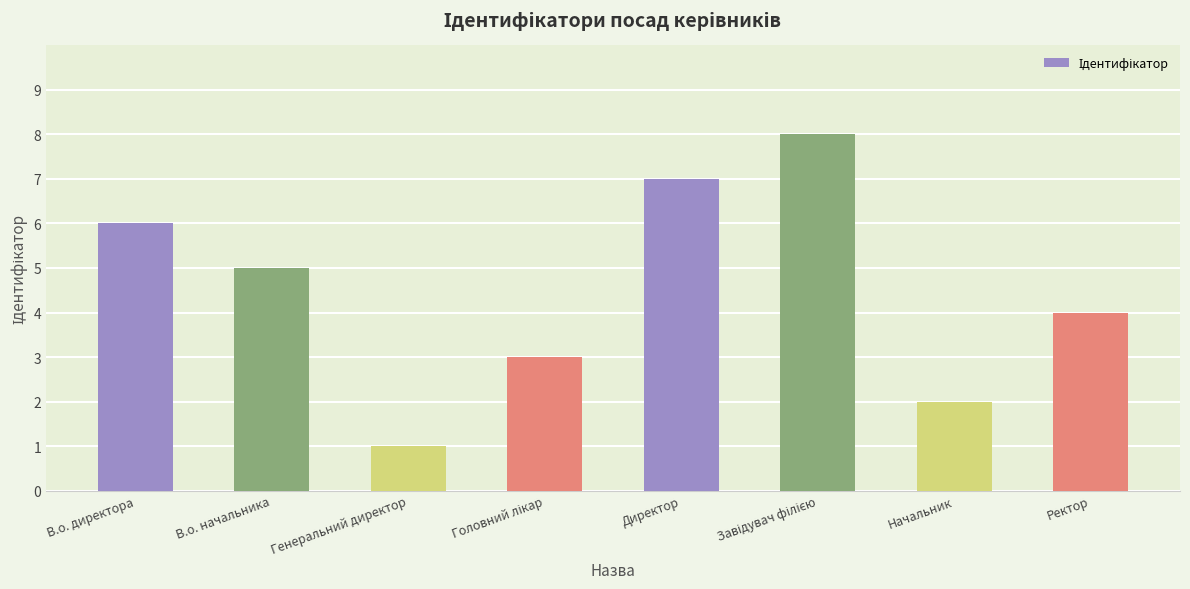

What is the smallest value displayed?

1